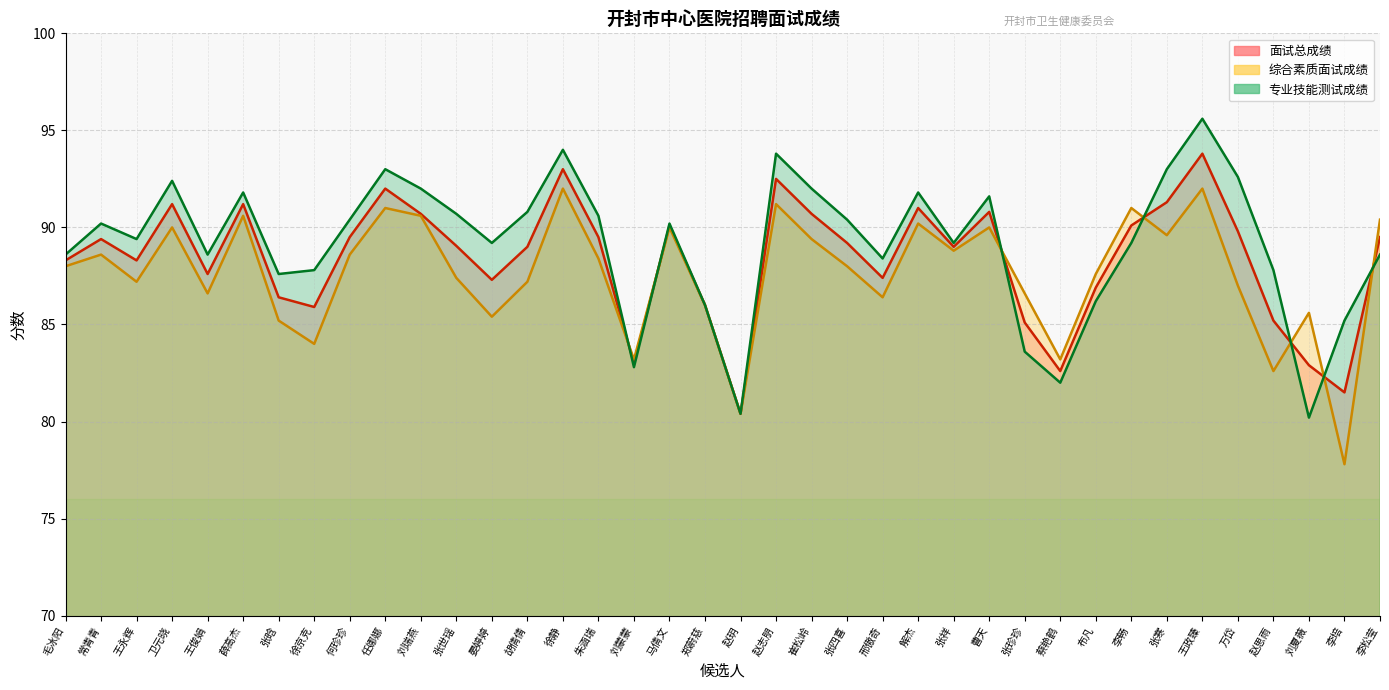

What is the difference between the highest and lowest values at 晏婷婷?

3.8